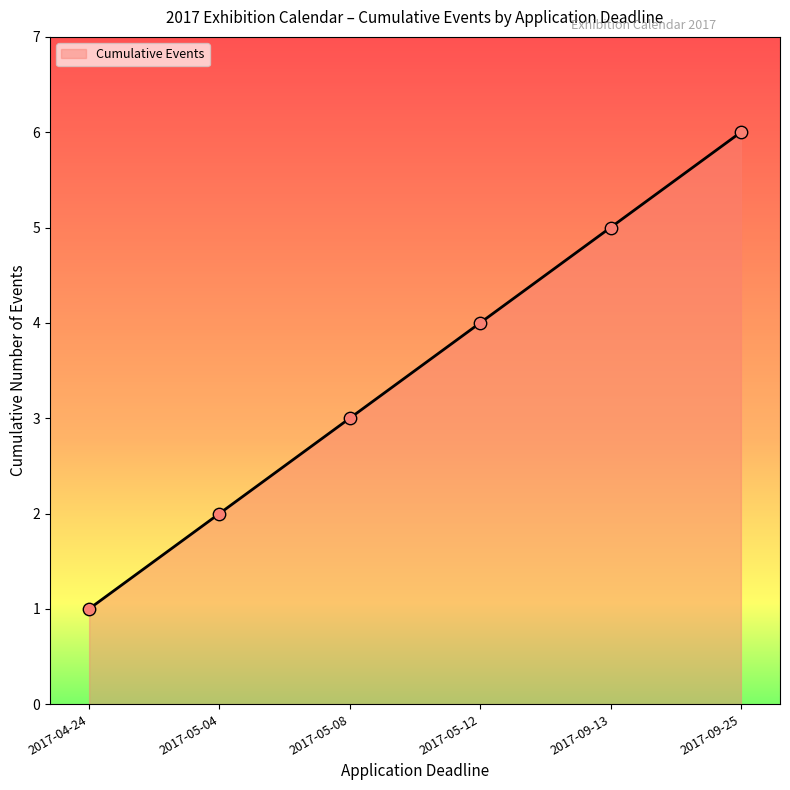

What is the change in value from 2017-05-12 to 2017-09-25?

+2